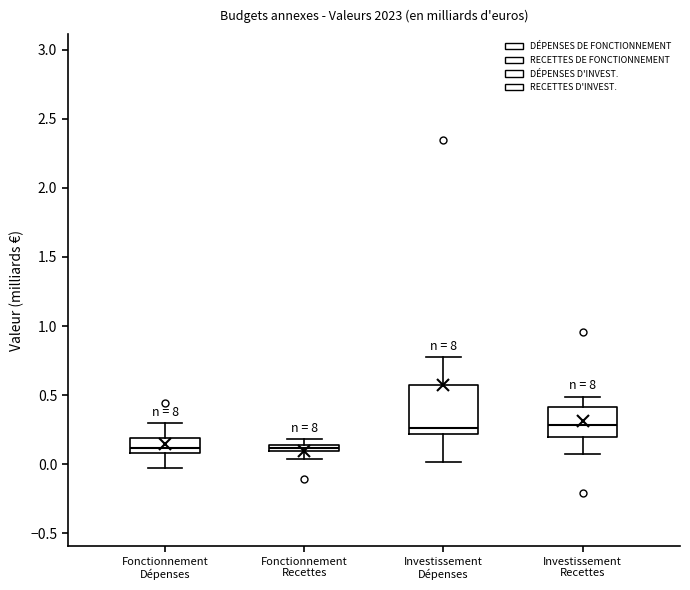

Which box is the tallest, from its lower edge to its upper edge?

Investissement Dépenses